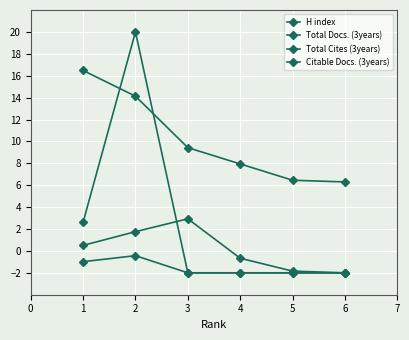

True or false: H index and Total Docs. (3years) cross at least once.

False